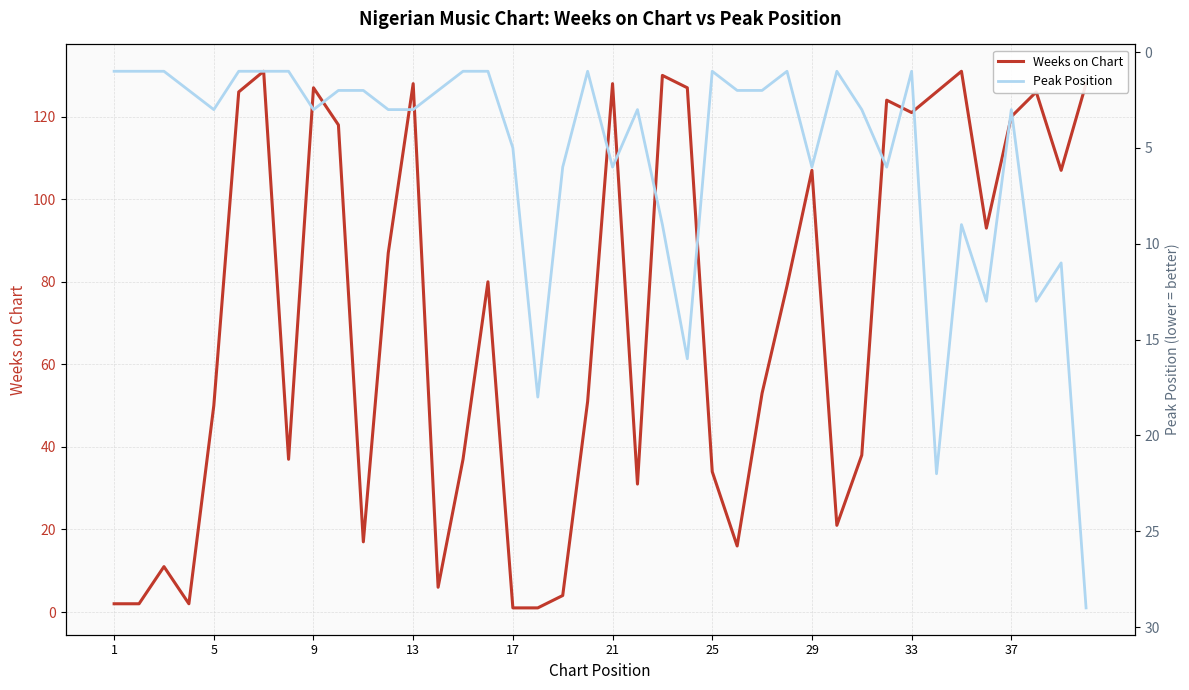

Reading left to right, transcribe all the data shown in this chart.

Weeks on Chart: 2	2	11	2	50	126	131	37	127	118	17	87	128	6	37	80	1	1	4	51	128	31	130	127	34	16	53	79	107	21	38	124	121	126	131	93	120	126	107	128
Peak Position: 1	1	1	2	3	1	1	1	3	2	2	3	3	2	1	1	5	18	6	1	6	3	9	16	1	2	2	1	6	1	3	6	1	22	9	13	3	13	11	29